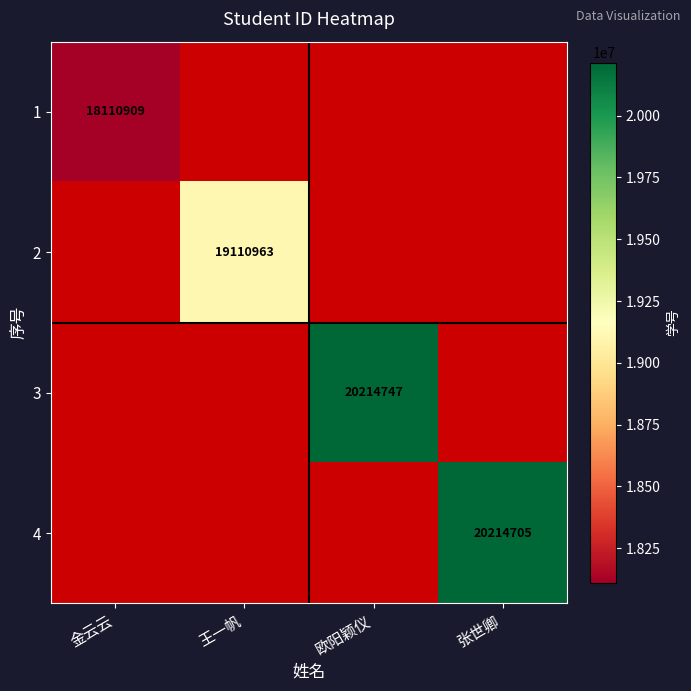

Is it true that 3 equals 12562774.3 at 欧阳颖仪?

False